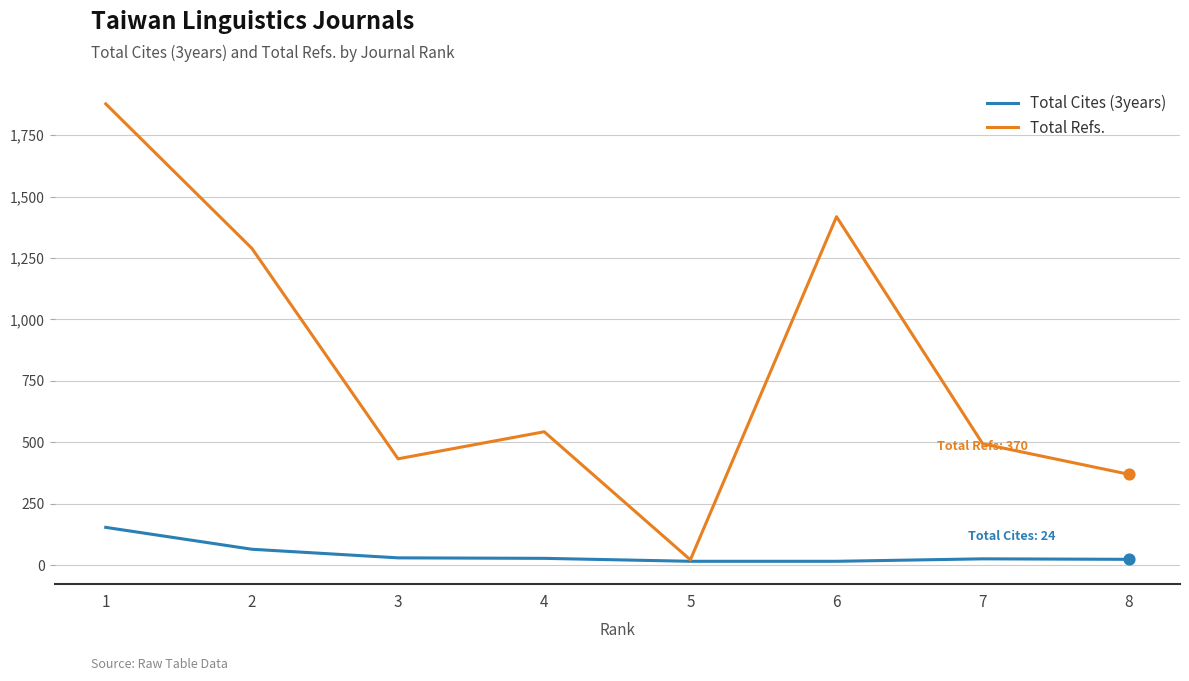

Is the value of Total Refs. at 1 greater than the value of Total Cites (3years) at 1?

Yes